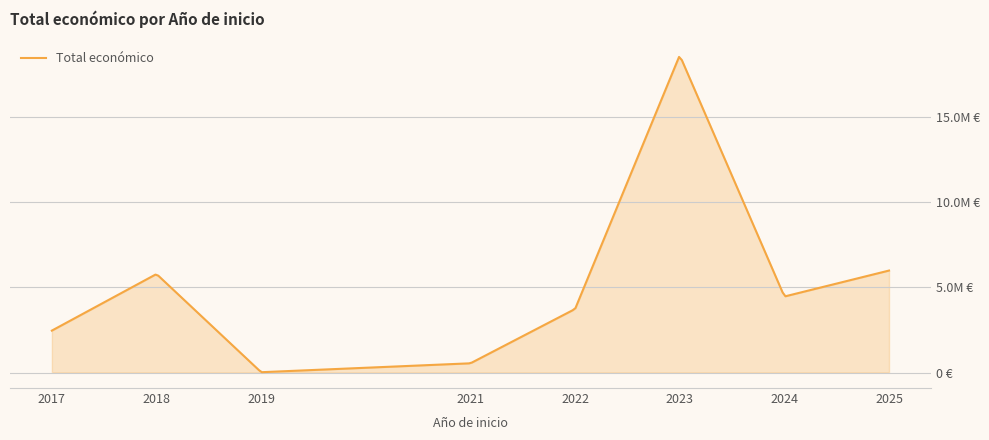

Is this an area chart (filled region under the line)?

Yes